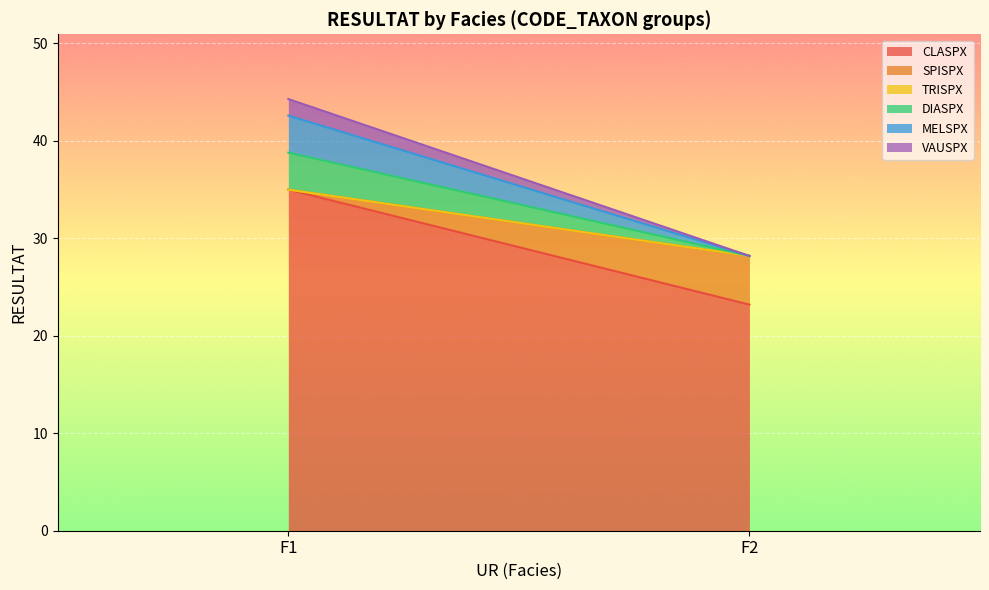

At which label does MELSPX reach its peak?

F1